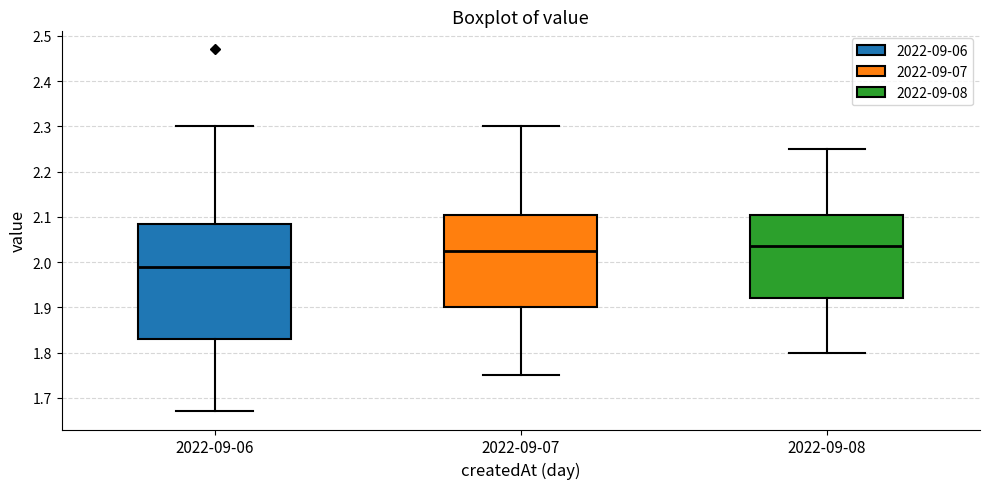

Which box has the highest median line?

2022-09-08